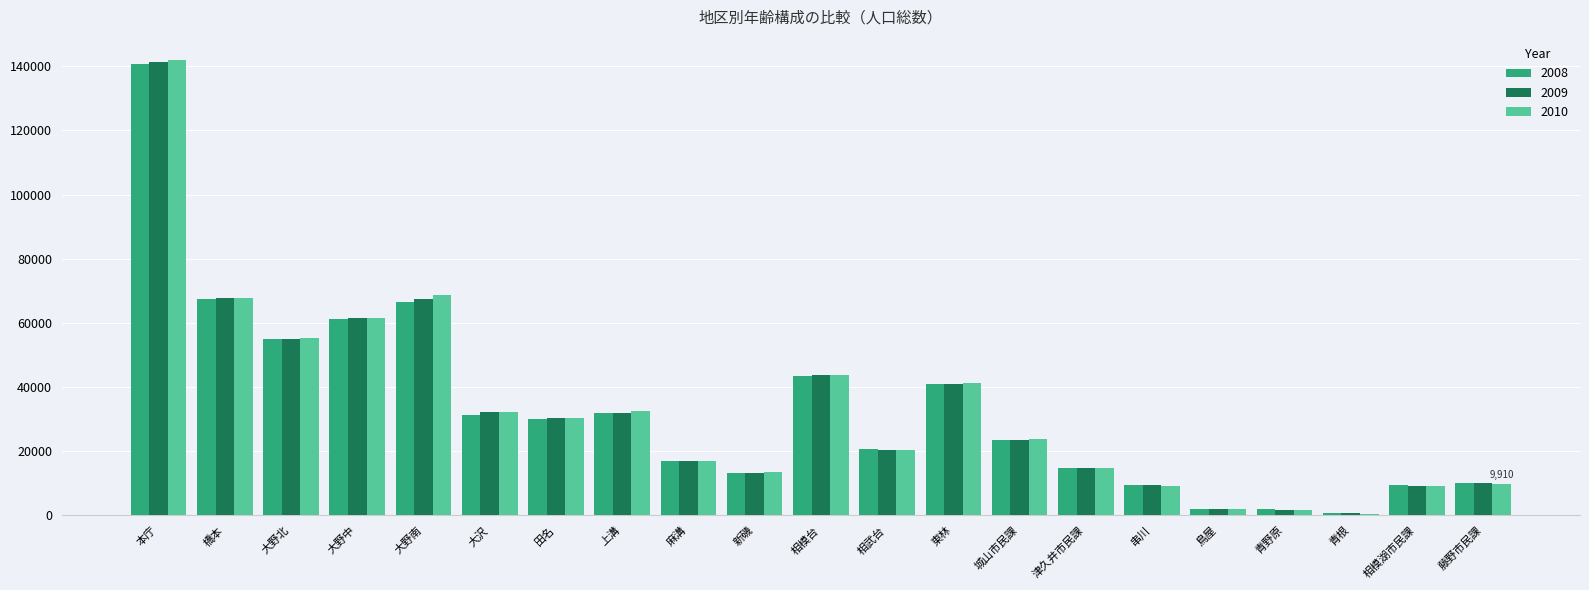

The value of 2008 at 麻溝 is 16927. True or false?

True